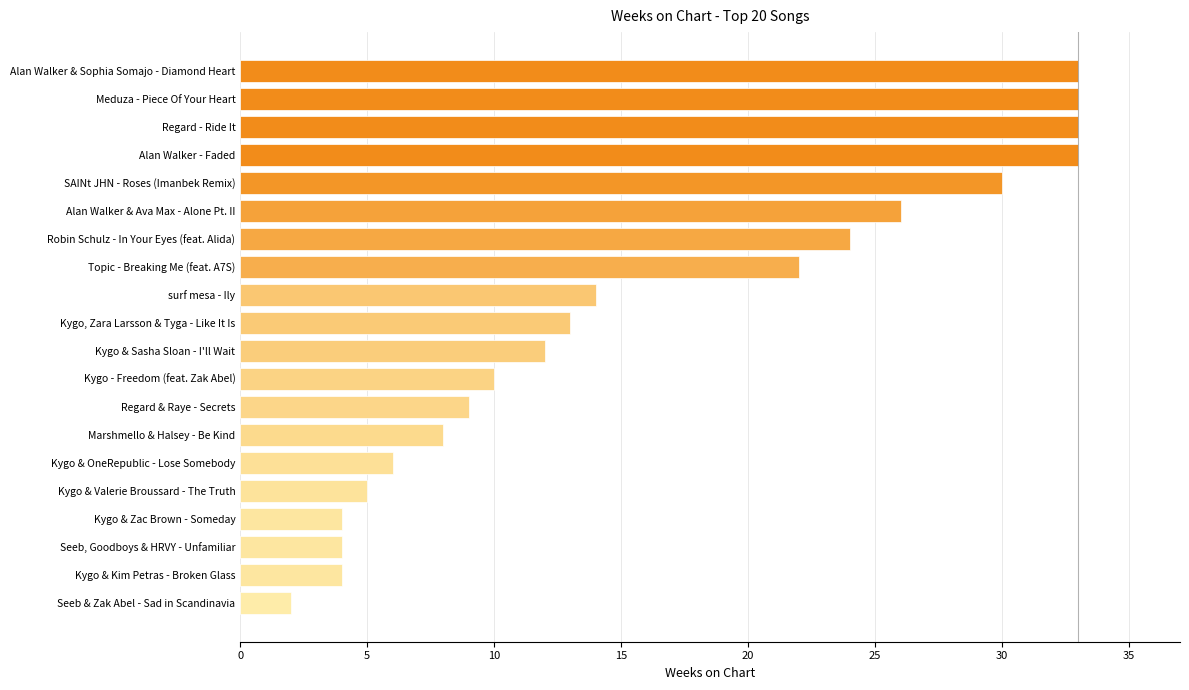

True or false: the data shows 22 at Topic - Breaking Me (feat. A7S).

True